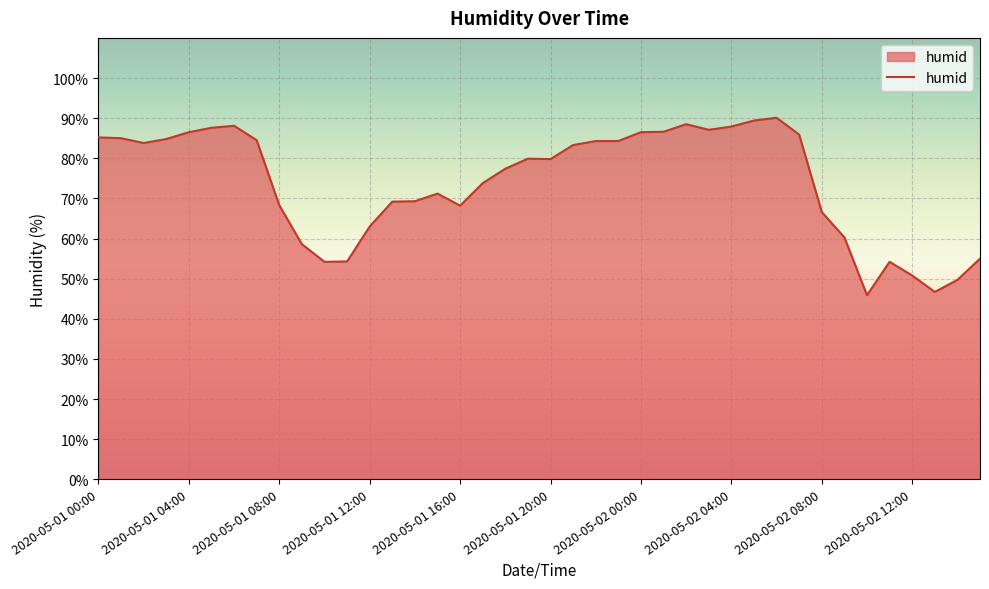

What is the greatest value displayed?

90.1